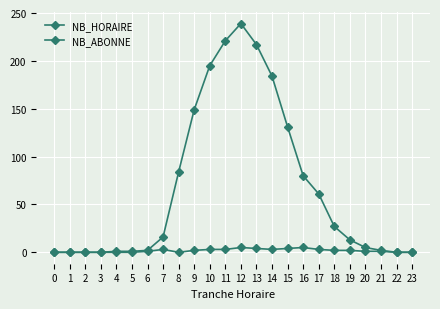

Count the number of data series in this chart.

2